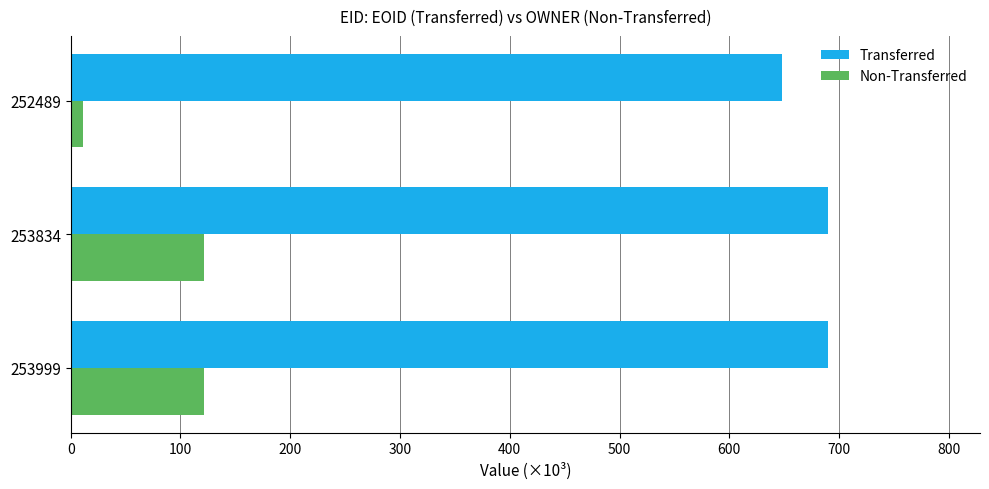

What is the difference between the maximum and minimum values in the Transferred series?

42.7